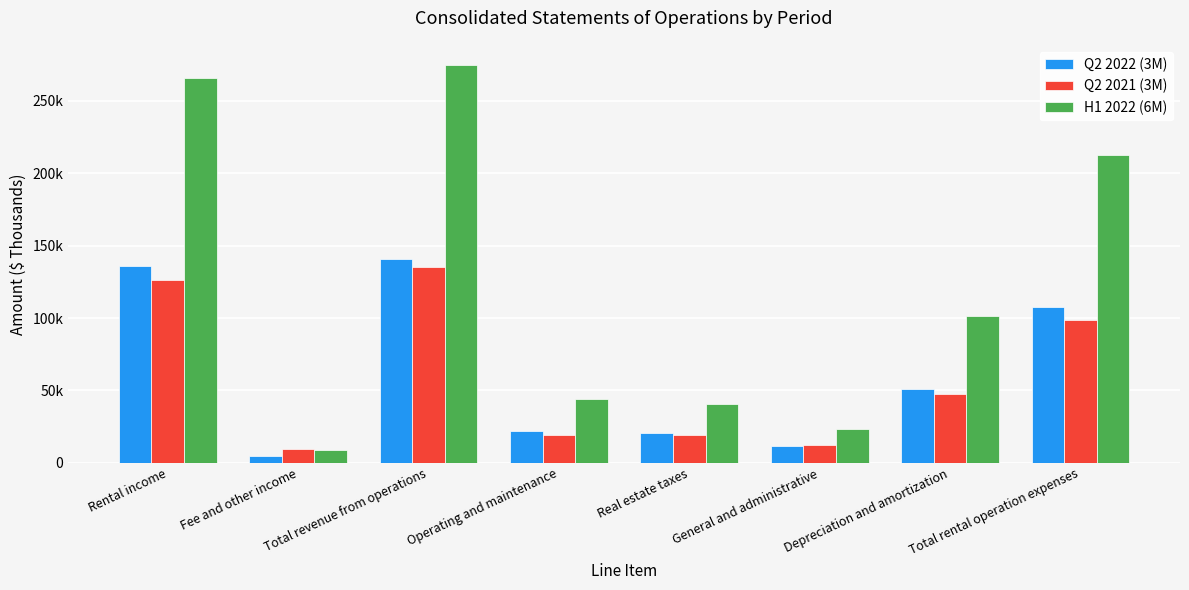

Are the bars grouped side by side (vs. stacked)?

Yes